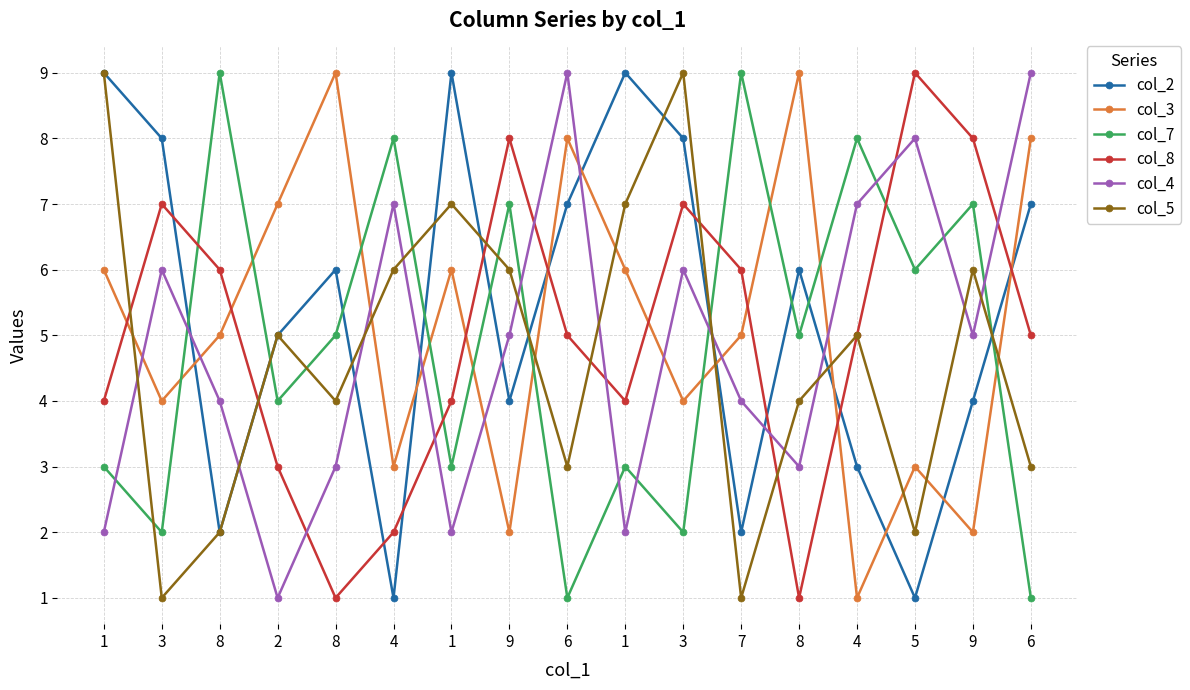

What is the greatest value displayed?

9